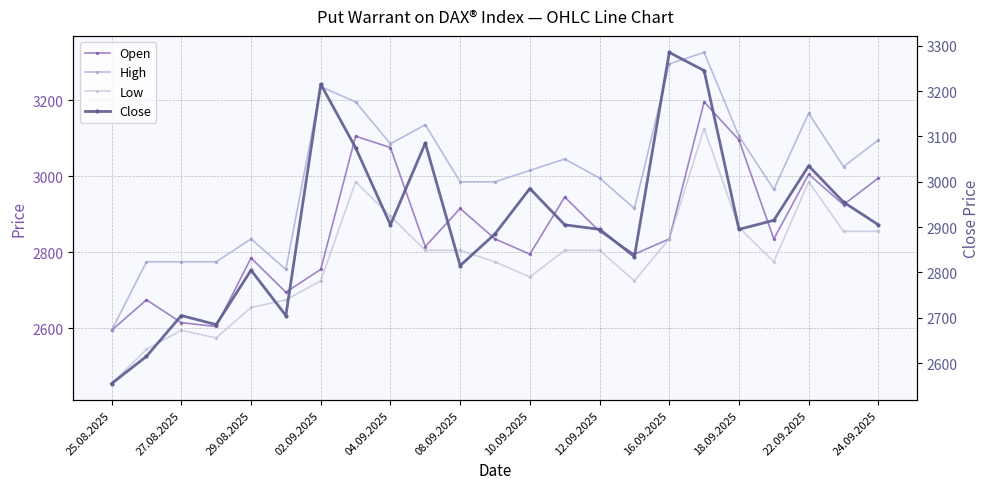

List the series in order of their peak value, lowest first.

Low, Open, Close, High